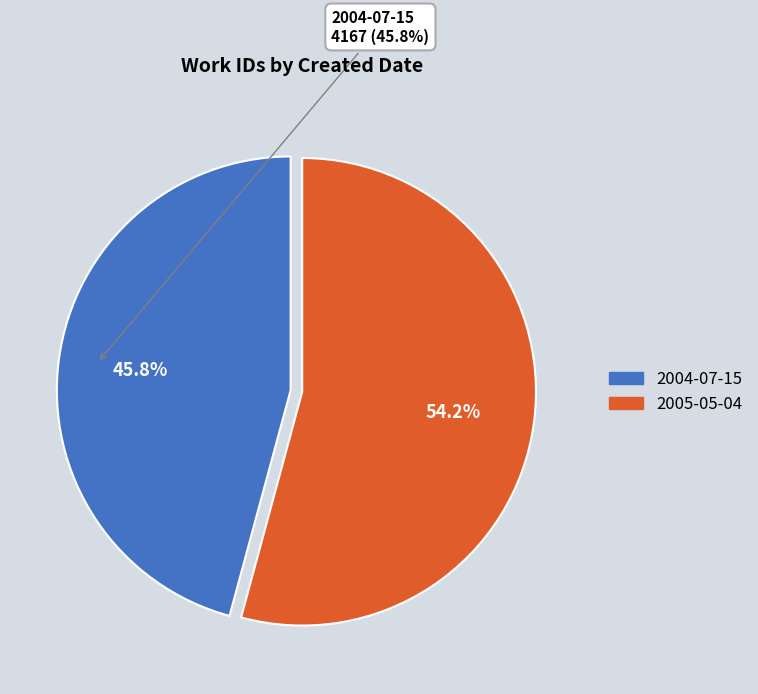

Do 2004-07-15 and 2005-05-04 together represent more than half of the pie?

Yes